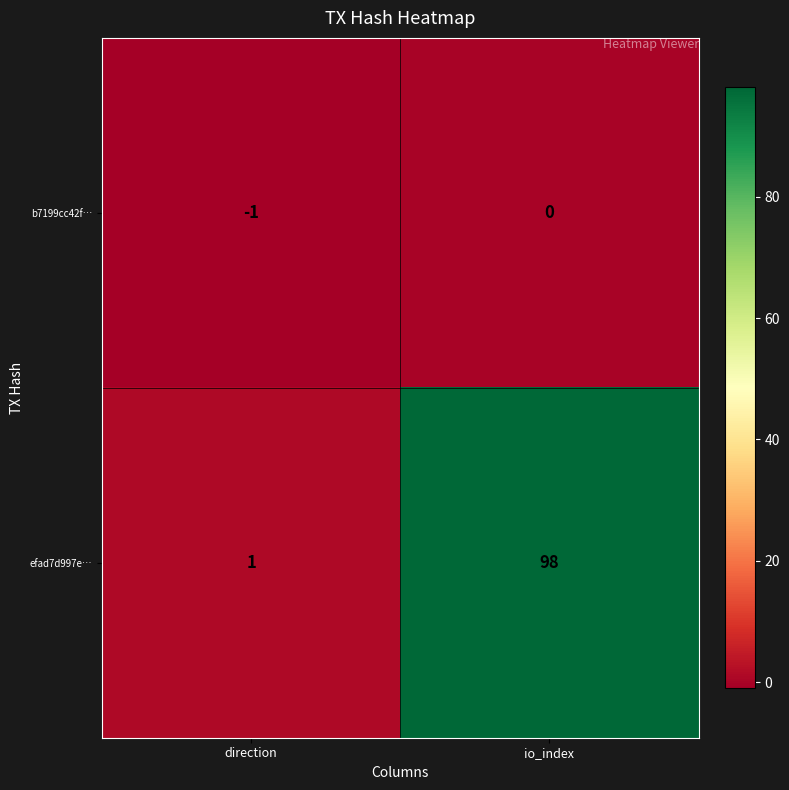

What is the average value of the efad7d997e… series?

50